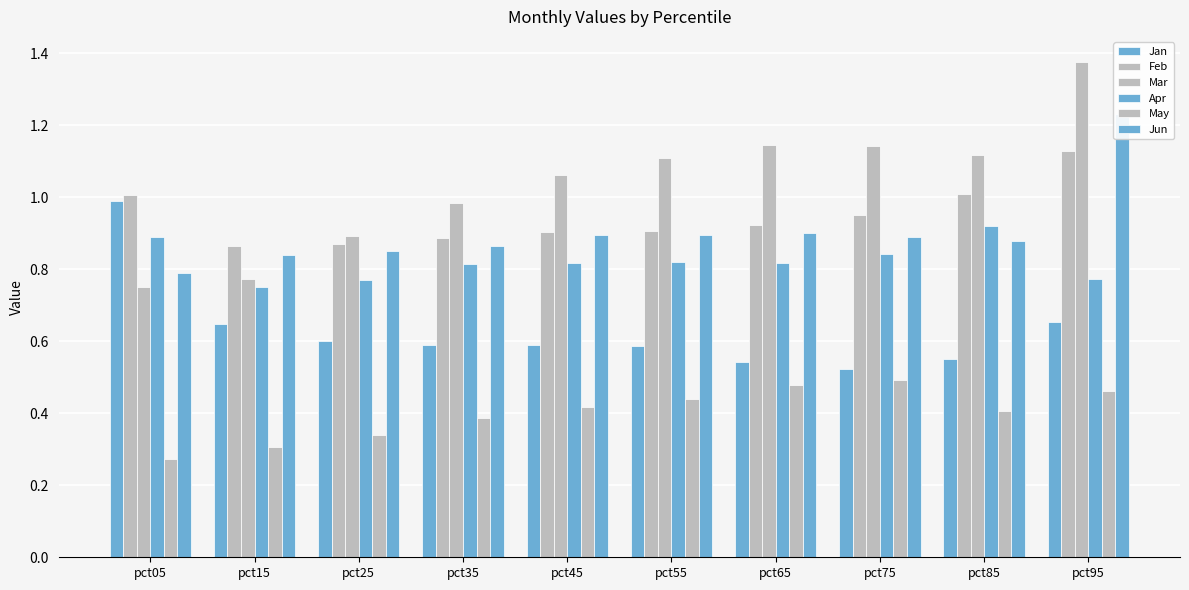

What is the value of the Feb bar at the 2nd from the left?

0.9